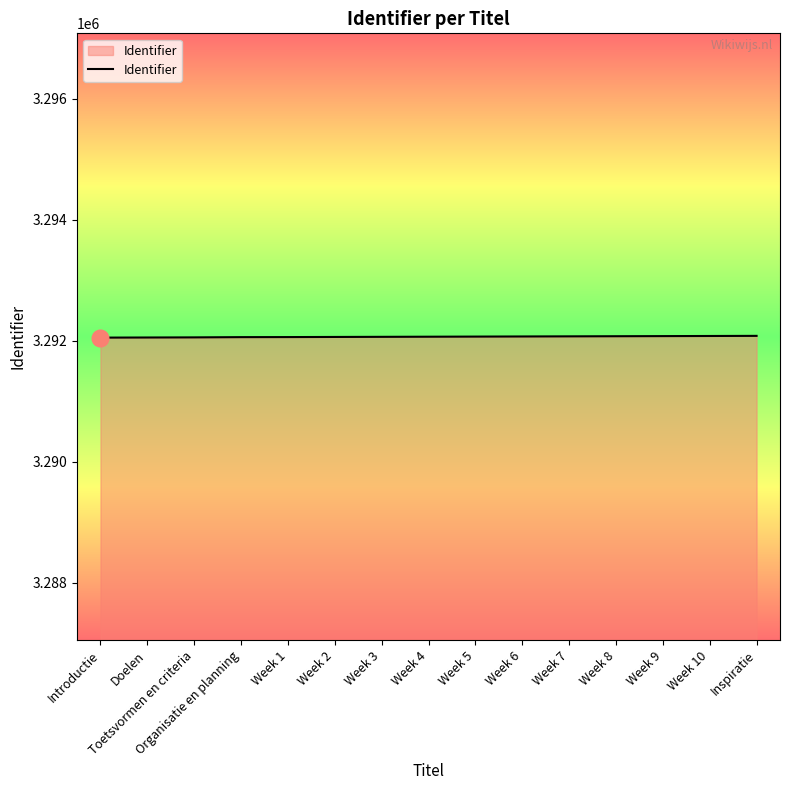

What is the sum of all values?

49381033